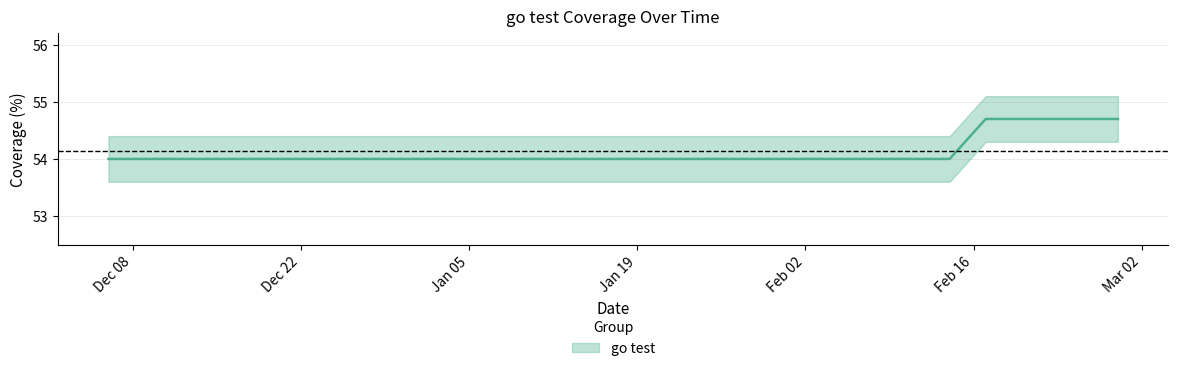

List the labels in order of value, largest first.

2021-02-28, 2021-02-24, 2021-02-21, 2021-02-17, 2021-02-14, 2021-02-07, 2021-02-03, 2021-01-31, 2021-01-26, 2021-01-17, 2021-01-10, 2021-01-07, 2021-01-04, 2021-01-03, 2020-12-27, 2020-12-20, 2020-12-16, 2020-12-13, 2020-12-08, 2020-12-06